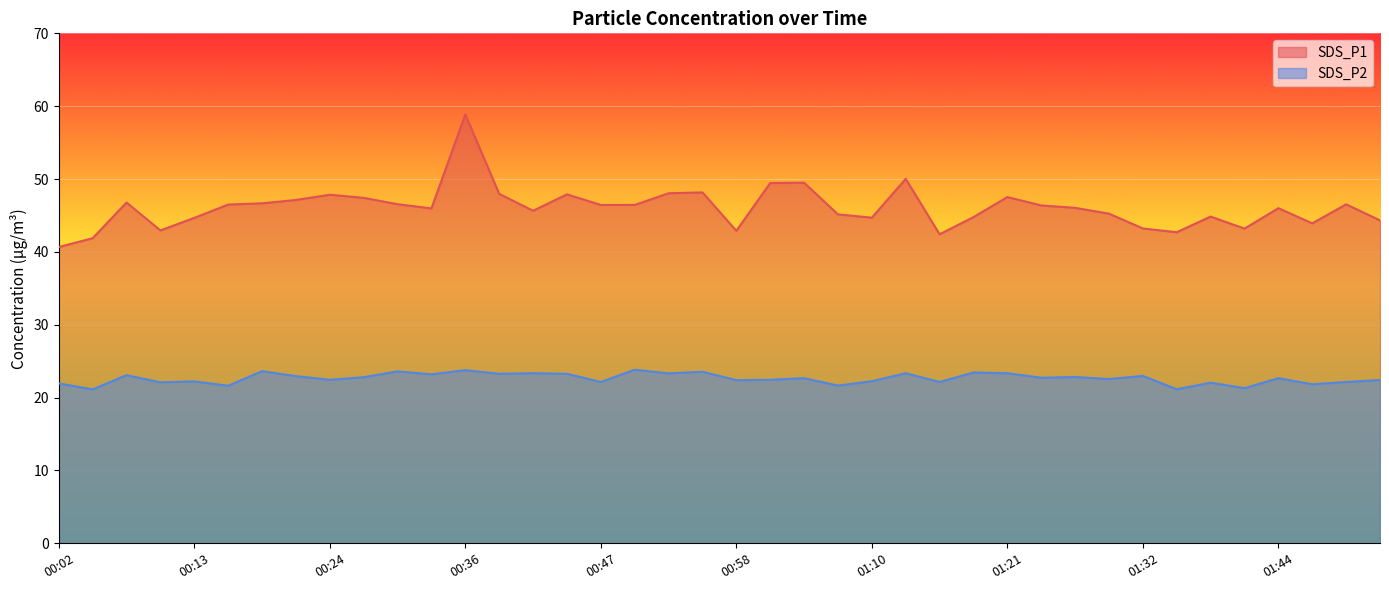

What is the difference between the SDS_P2 values at 00:50 and 01:21?

0.5